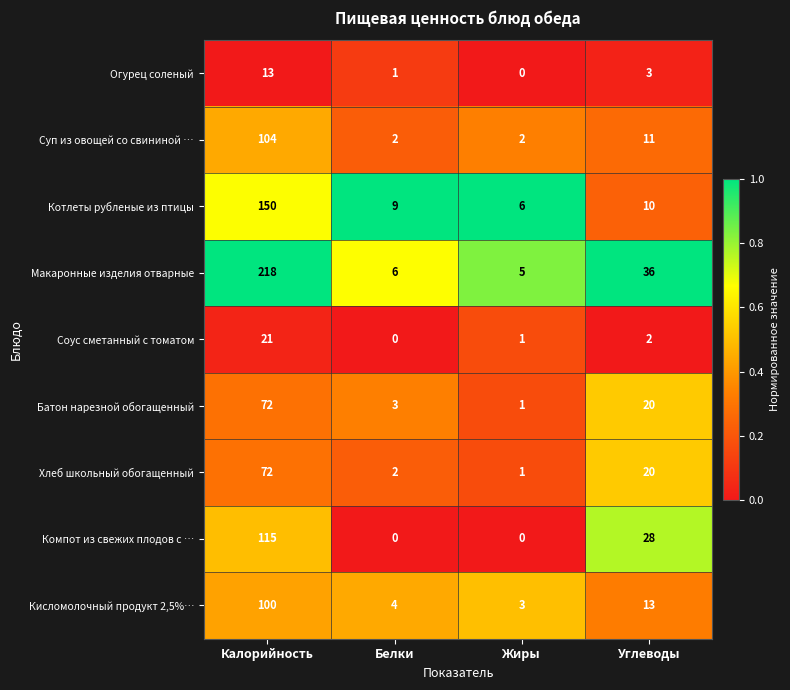

What is the maximum value shown in the chart?

218